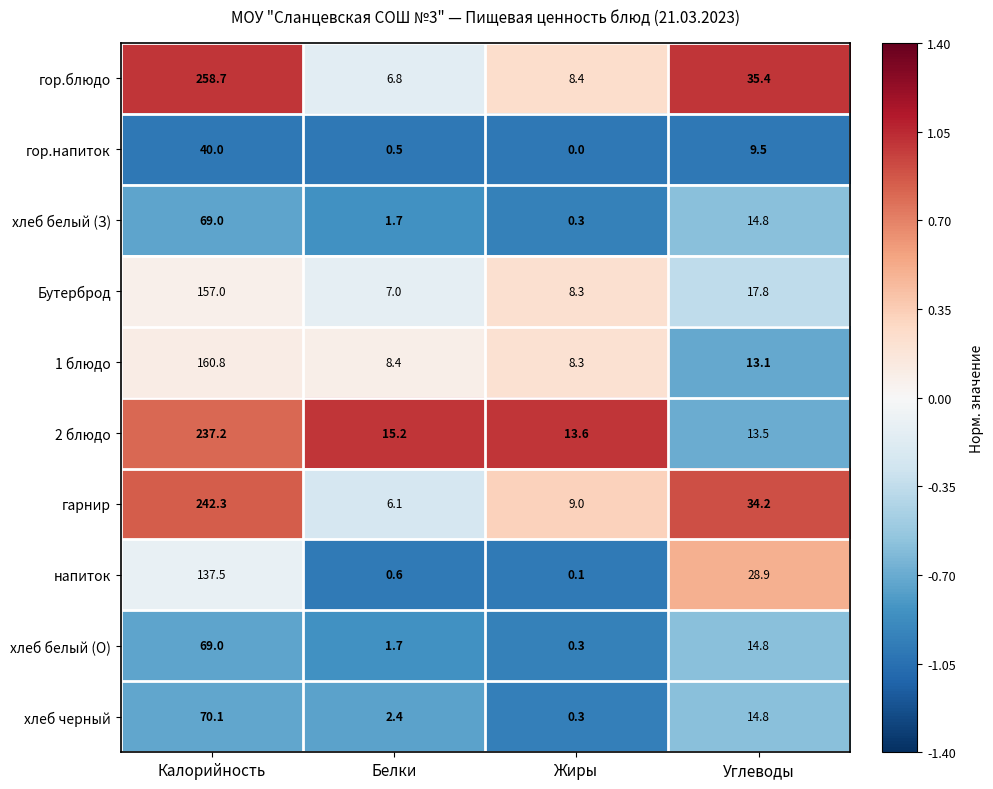

True or false: хлеб белый (З) has a value of 1.7 at Белки.

True